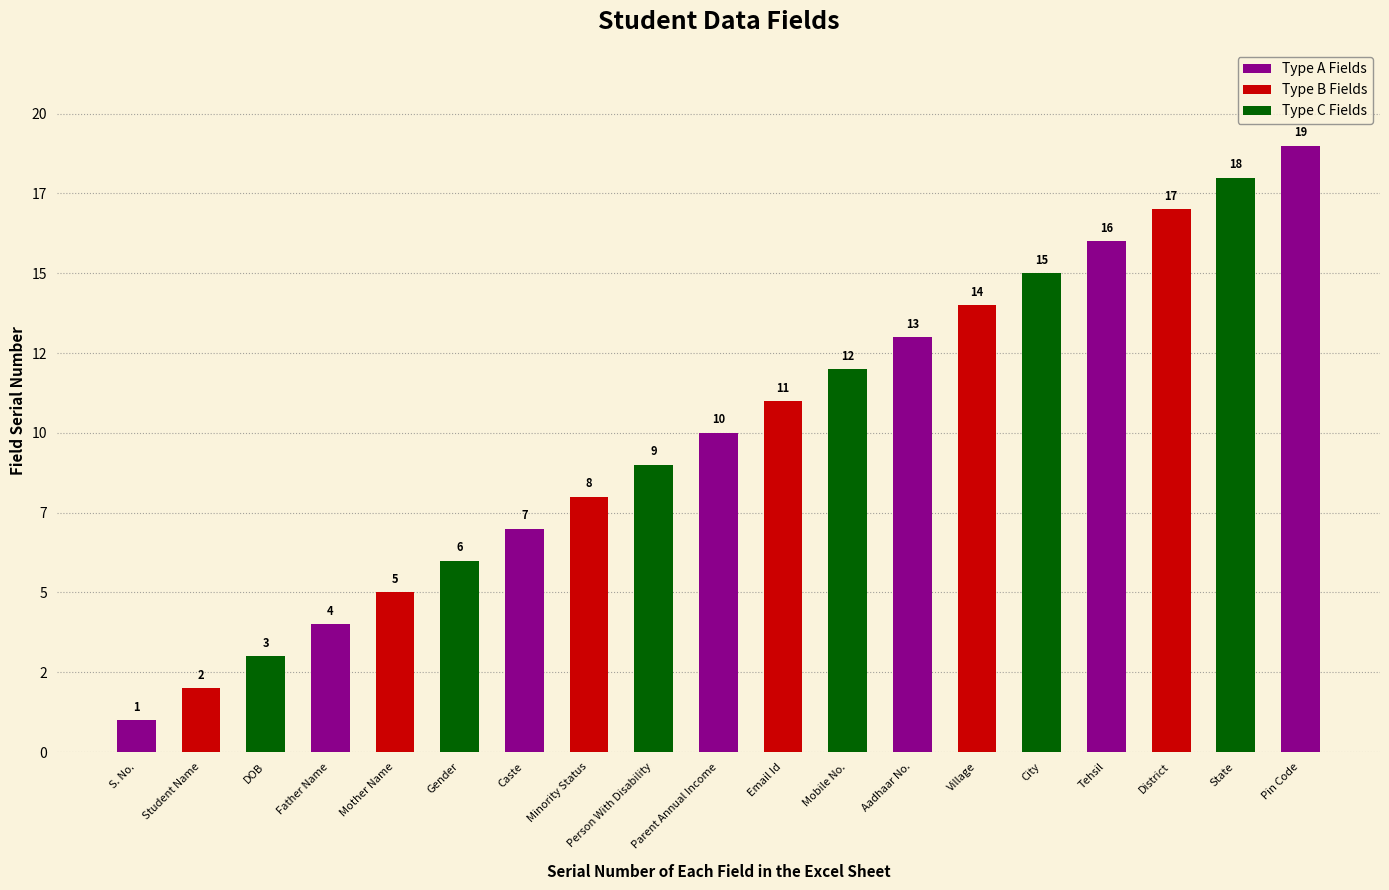

Reading right to left, list all the values displayed in this chart.

Pin Code=19	State=18	District=17	Tehsil=16	City=15	Village=14	Aadhaar No.=13	Mobile No.=12	Email Id=11	Parent Annual Income=10	Person With Disability=9	Minority Status=8	Caste=7	Gender=6	Mother Name=5	Father Name=4	DOB=3	Student Name=2	S. No.=1